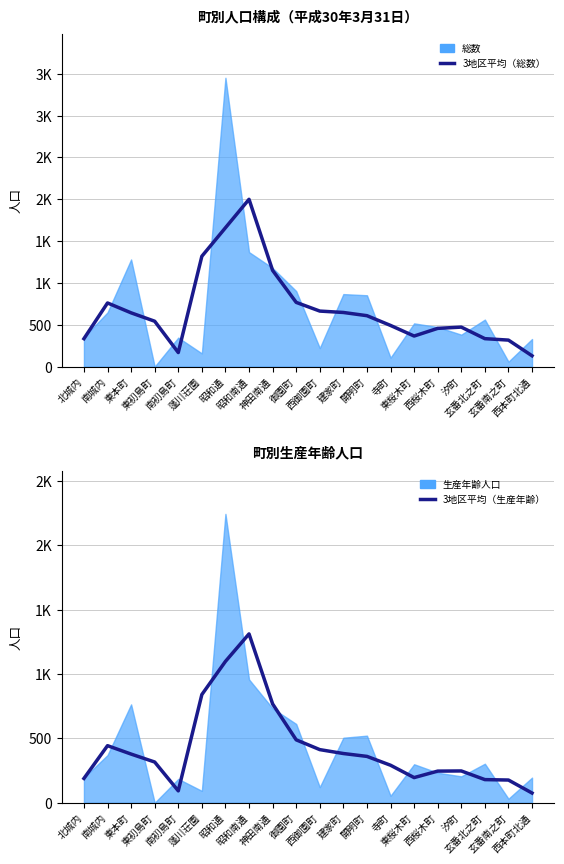

At which category does 3地区平均（総数） reach its first local valley?

南初島町